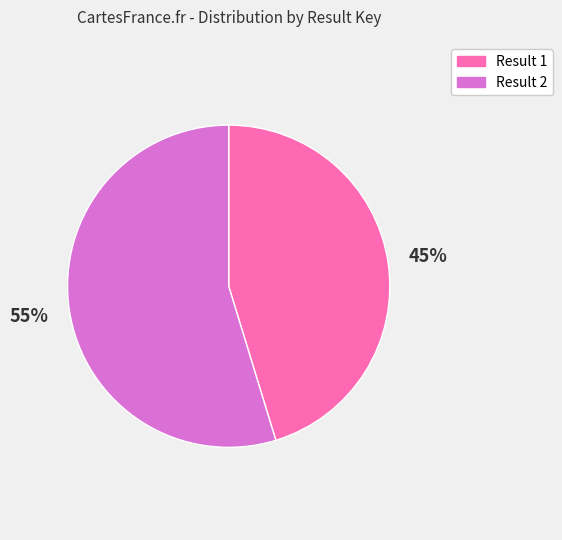

How many segments does this pie chart have?

2